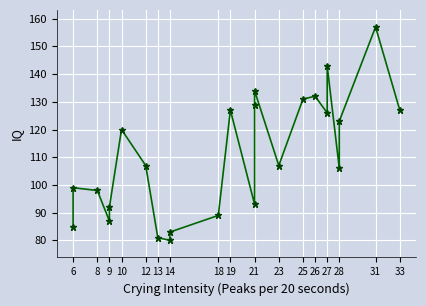

What is the value of the 7th point from the left?

107